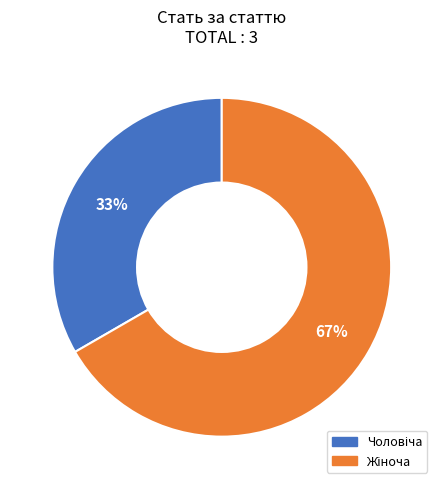

How many slices are in this pie chart?

2